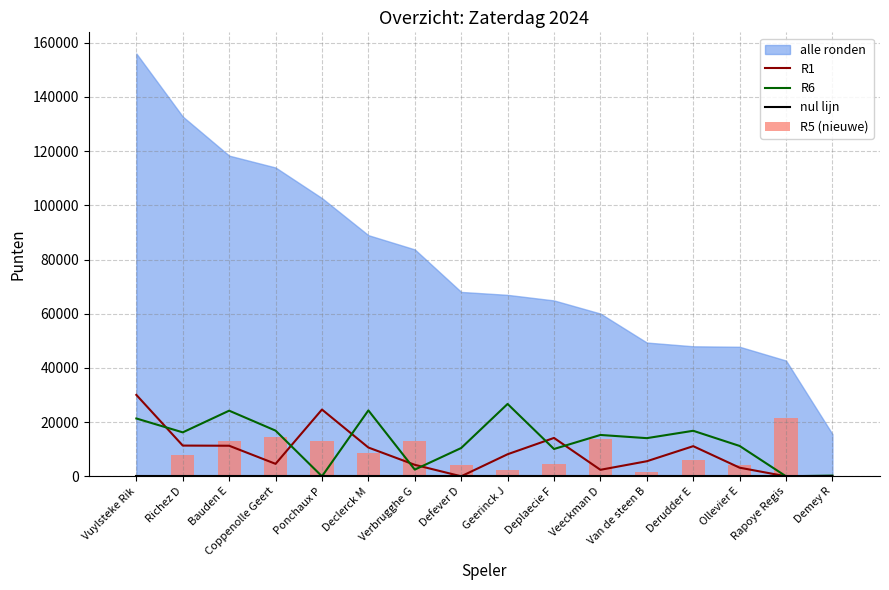

The value of R6 at Ollevier E is 3661. True or false?

False